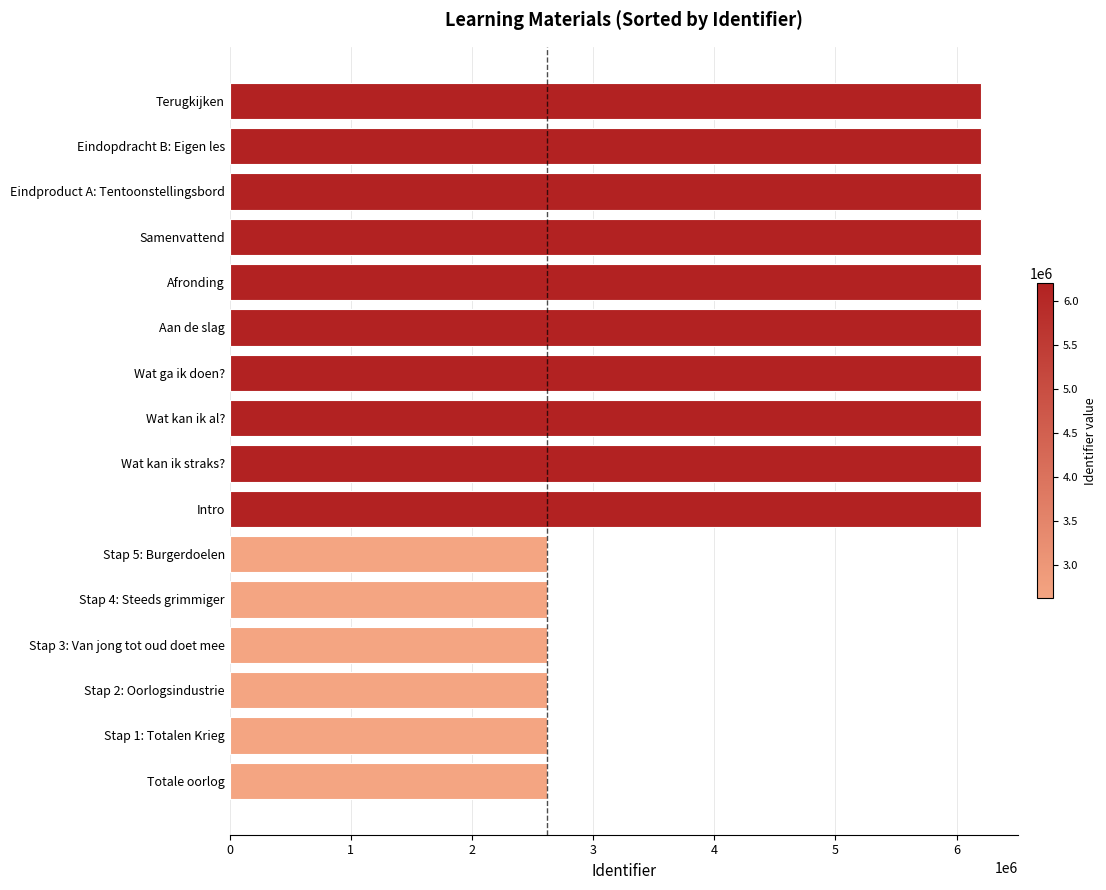

The value at Stap 4: Steeds grimmiger is 3538584. True or false?

False